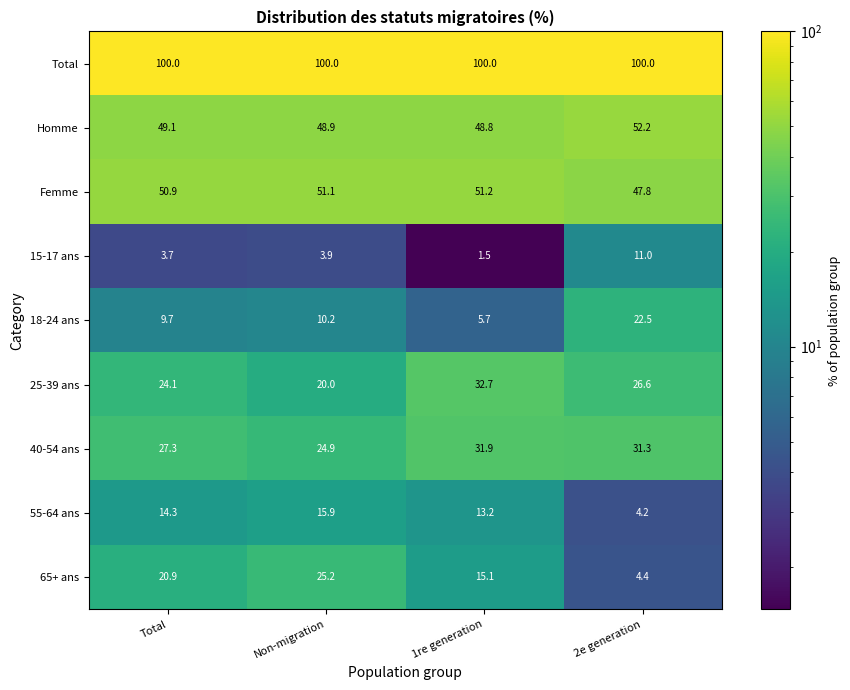

List the series in order of their peak value, highest first.

Total, Homme, Femme, 25-39 ans, 40-54 ans, 65+ ans, 18-24 ans, 55-64 ans, 15-17 ans